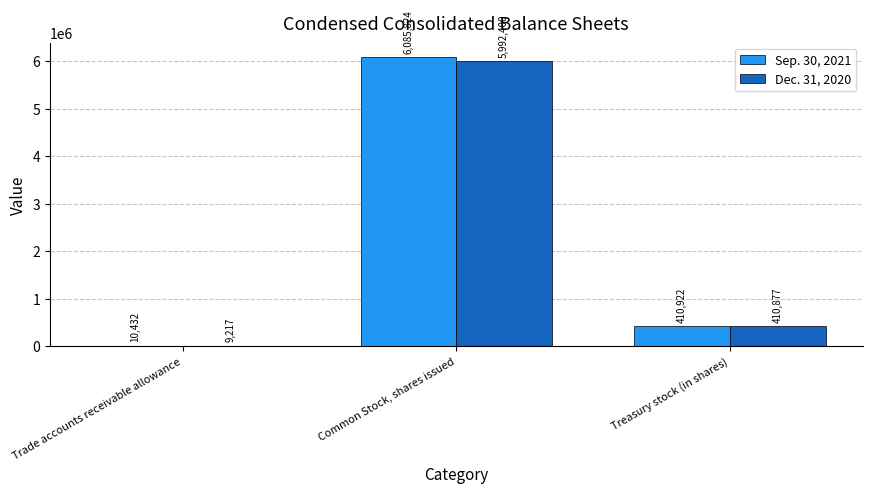

At which category is the sum across all series the highest?

Common Stock, shares issued